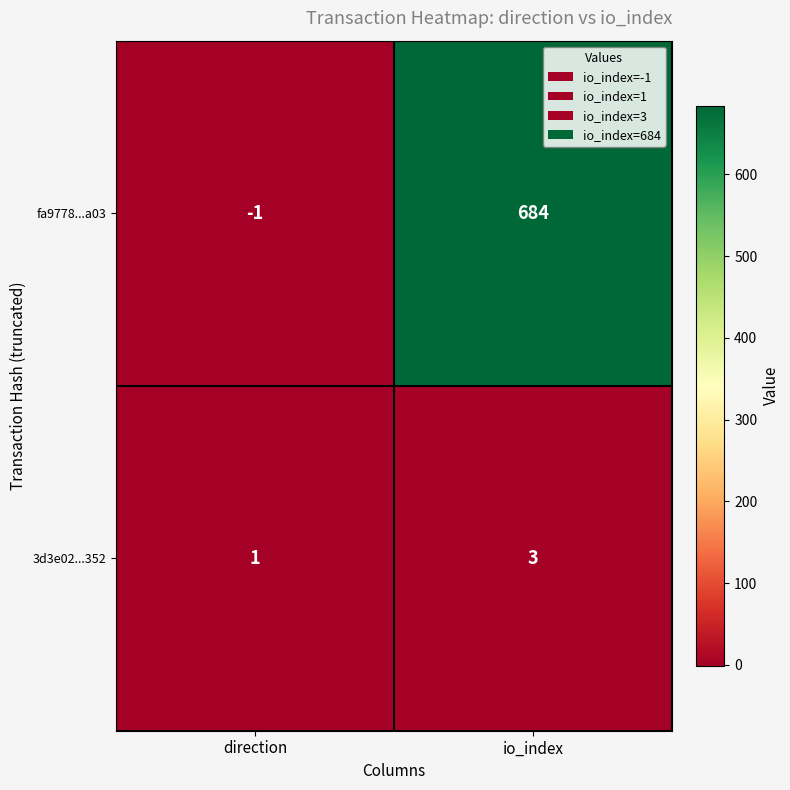

List the series in order of their peak value, lowest first.

3d3e02...352, fa9778...a03